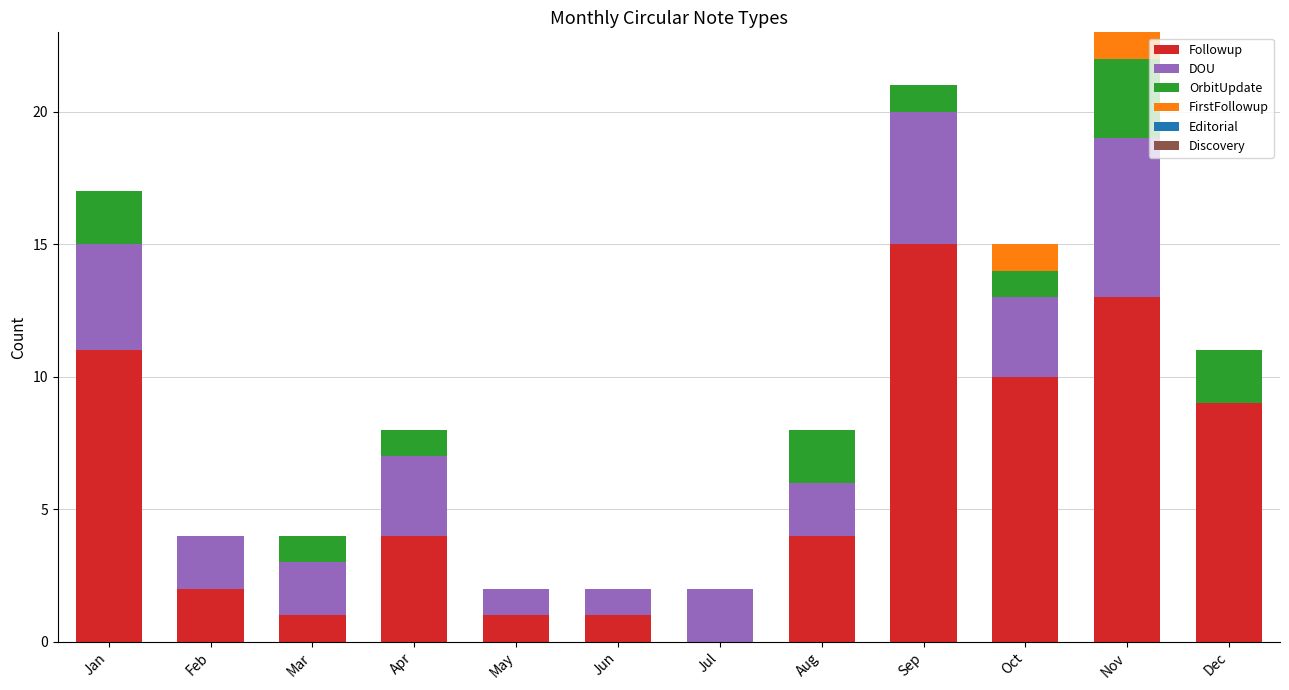

The value of Followup at Dec is 9. True or false?

True